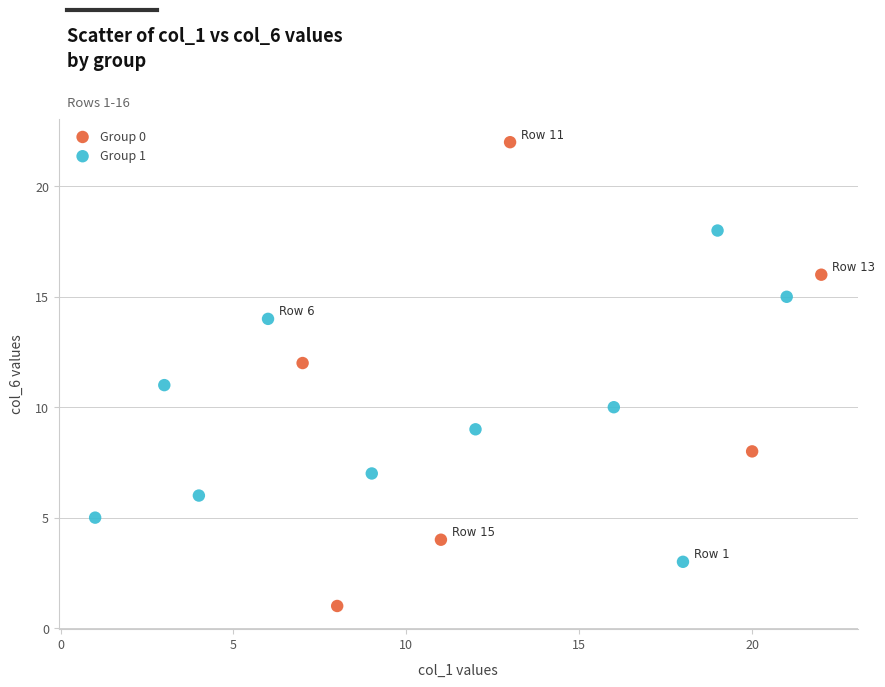

Which series has the widest spread of Y values?

Group 0